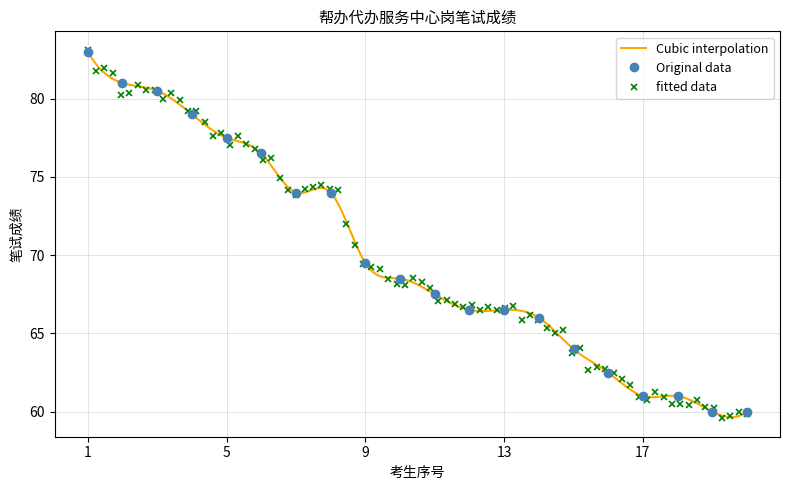

What is the highest value of the Original data series?

83.0